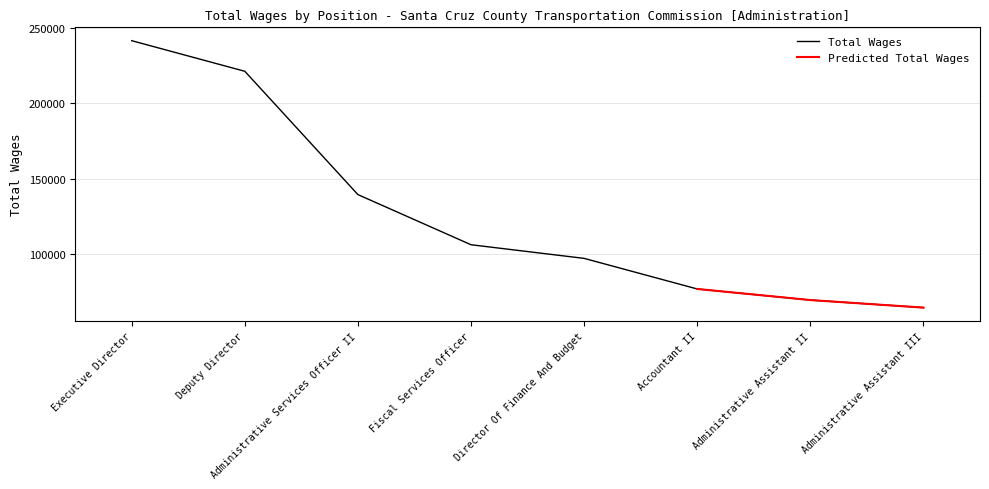

At which label does the data first exceed 106158?

Executive Director